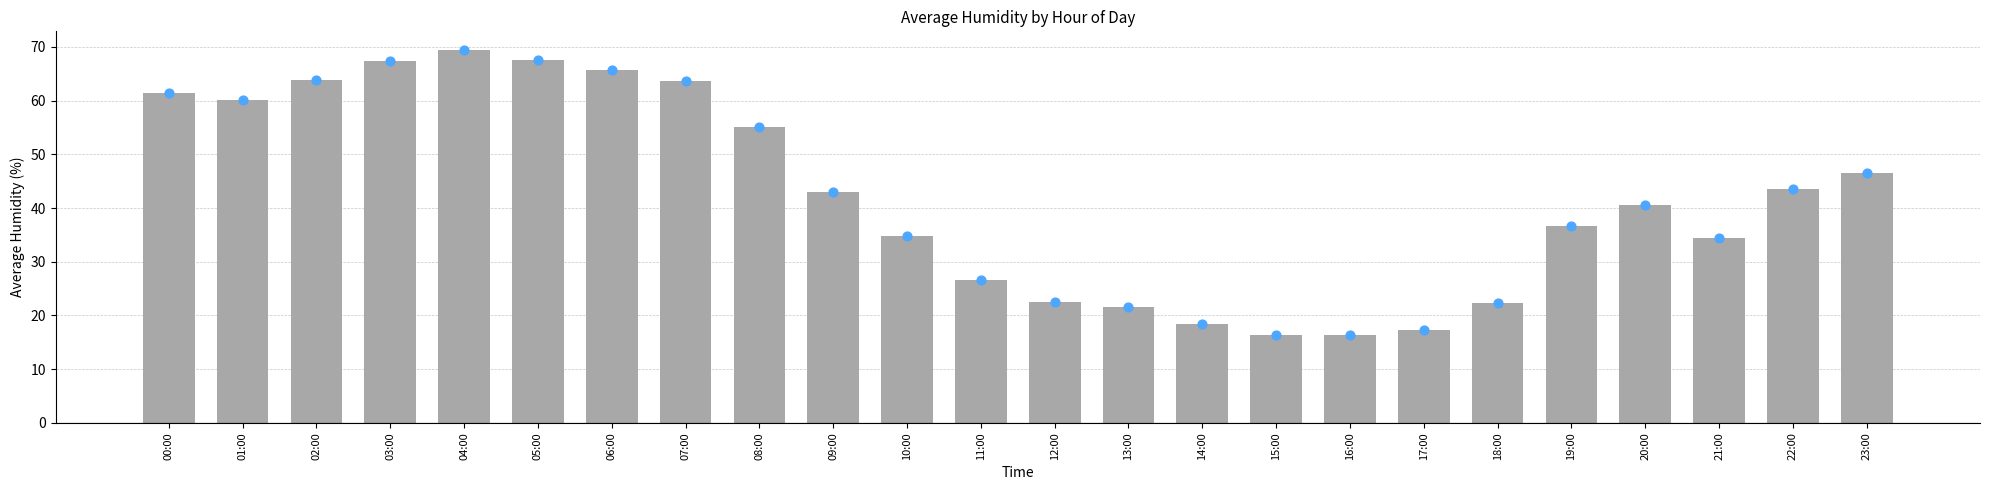

Approximately how many times larger is the value at 02:00 compared to 05:00?

0.9